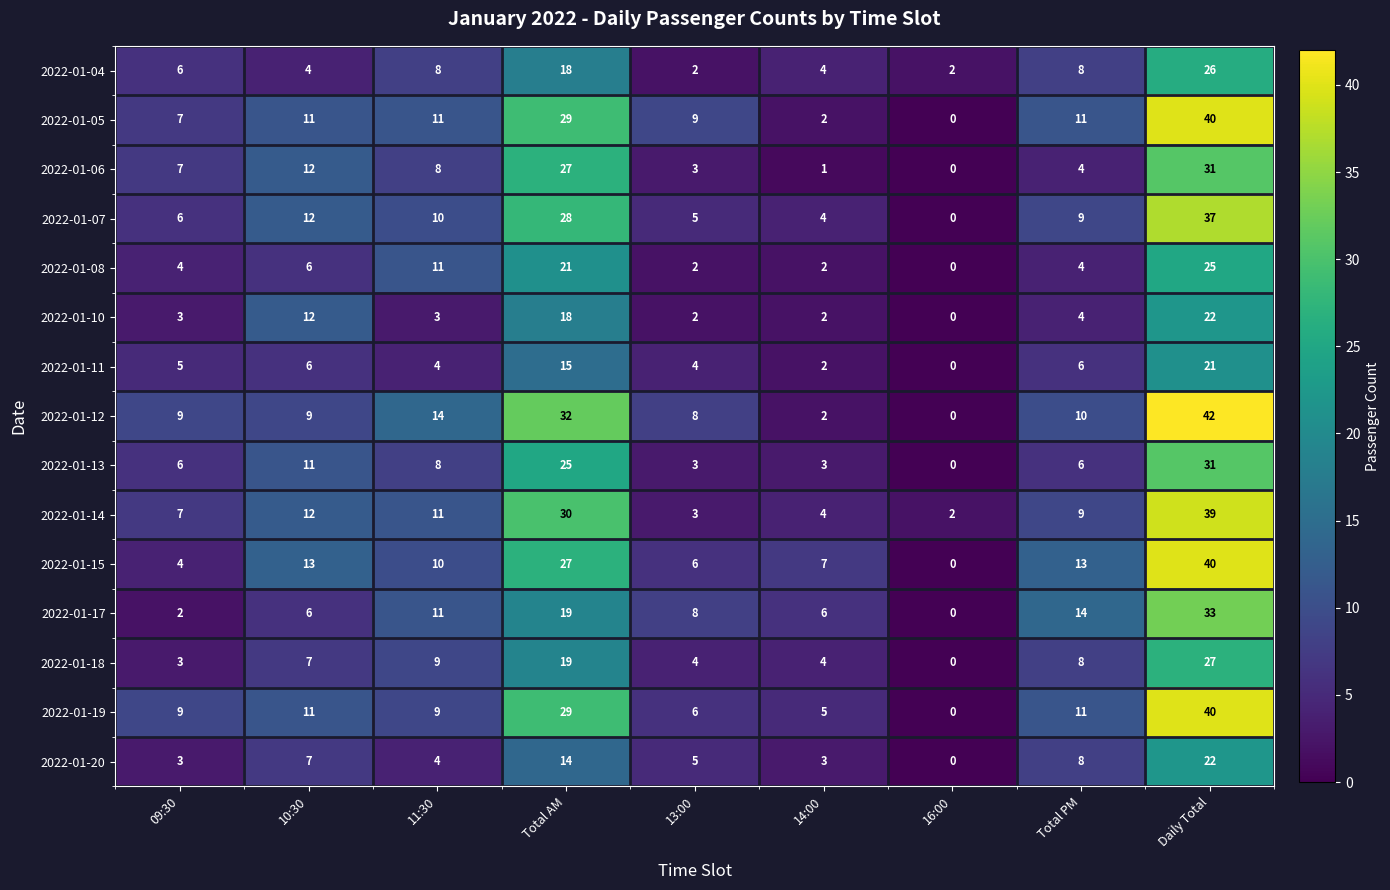

The value of 2022-01-17 at 10:30 is 10. True or false?

False